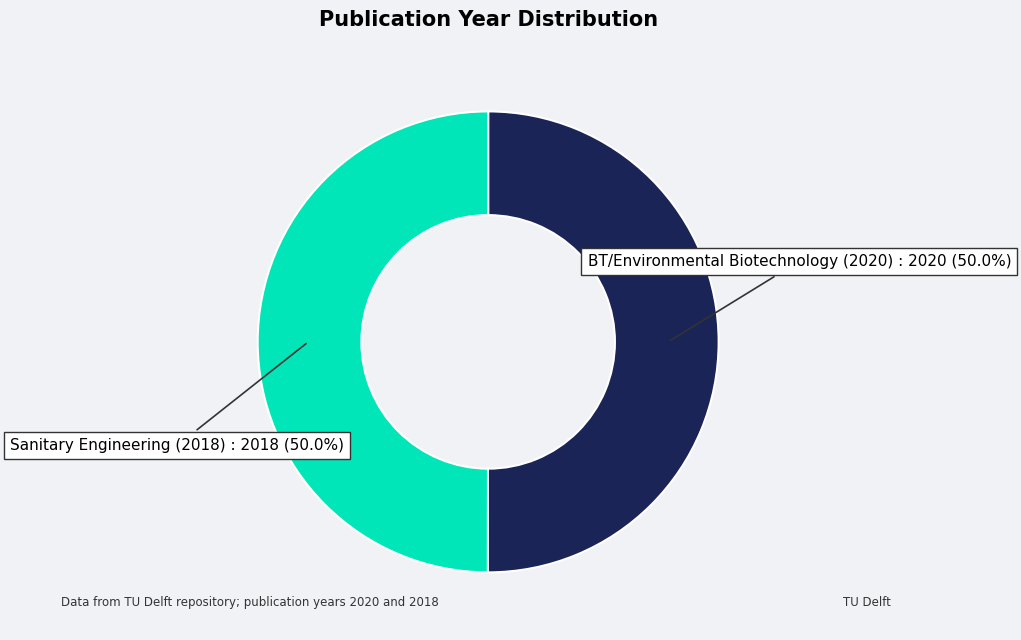

What percentage is NOT represented by Sanitary Engineering (2018)?

50.0%